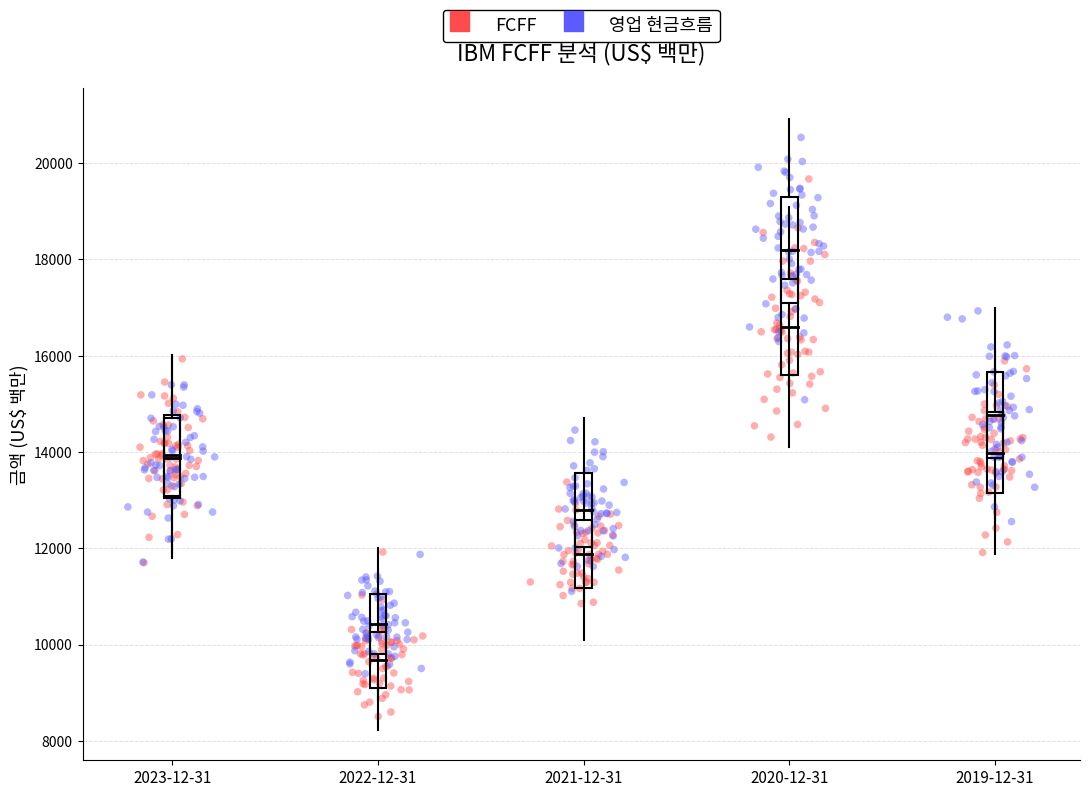

Which series contains the lowest Y value?

FCFF